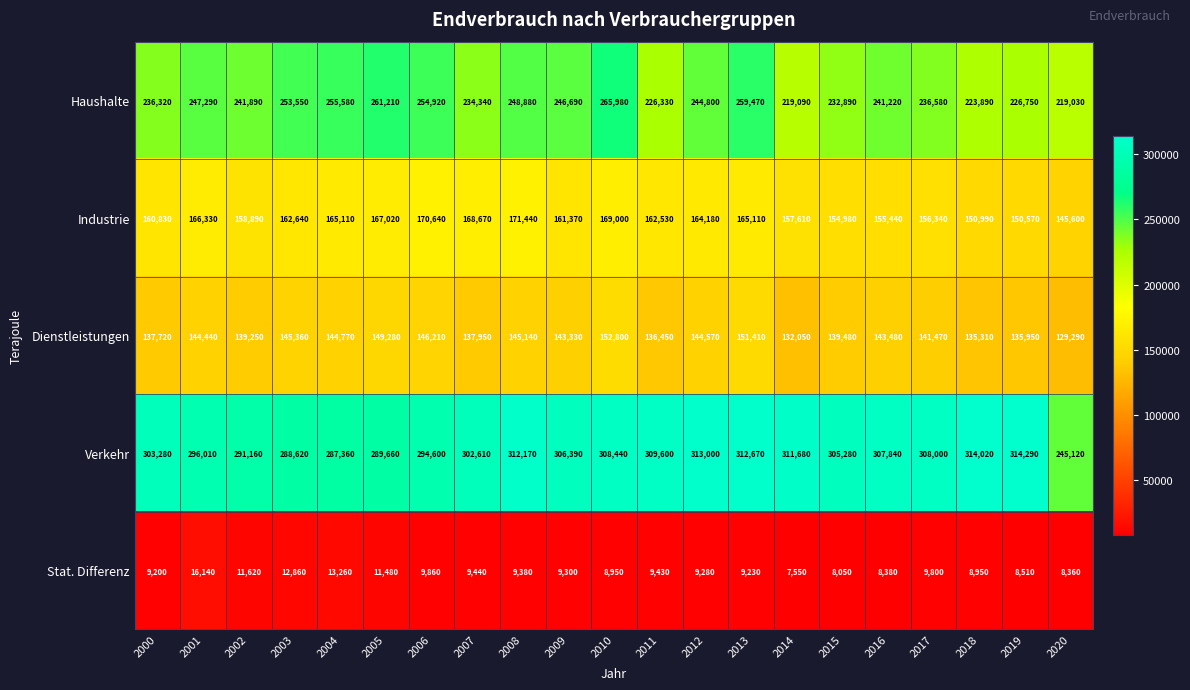

The Stat. Differenz series shows 9800 at 2017. True or false?

True